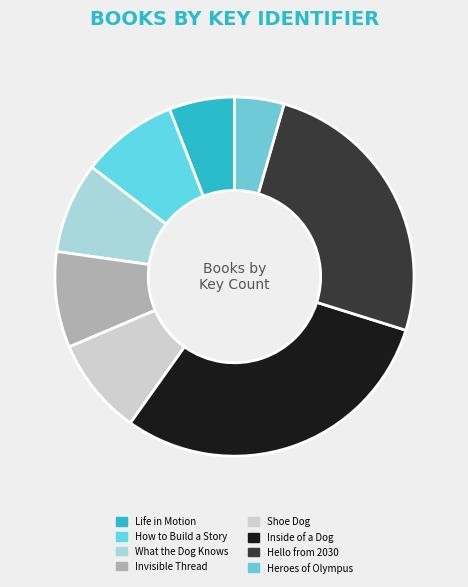

Is there any slice that represents more than half of the pie?

No